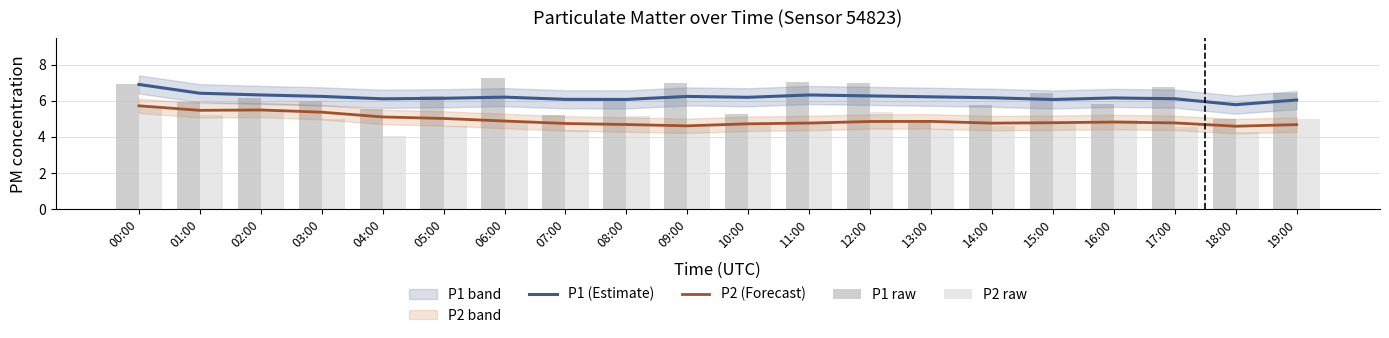

What is the lowest value of the P1 (Estimate) series?

5.8